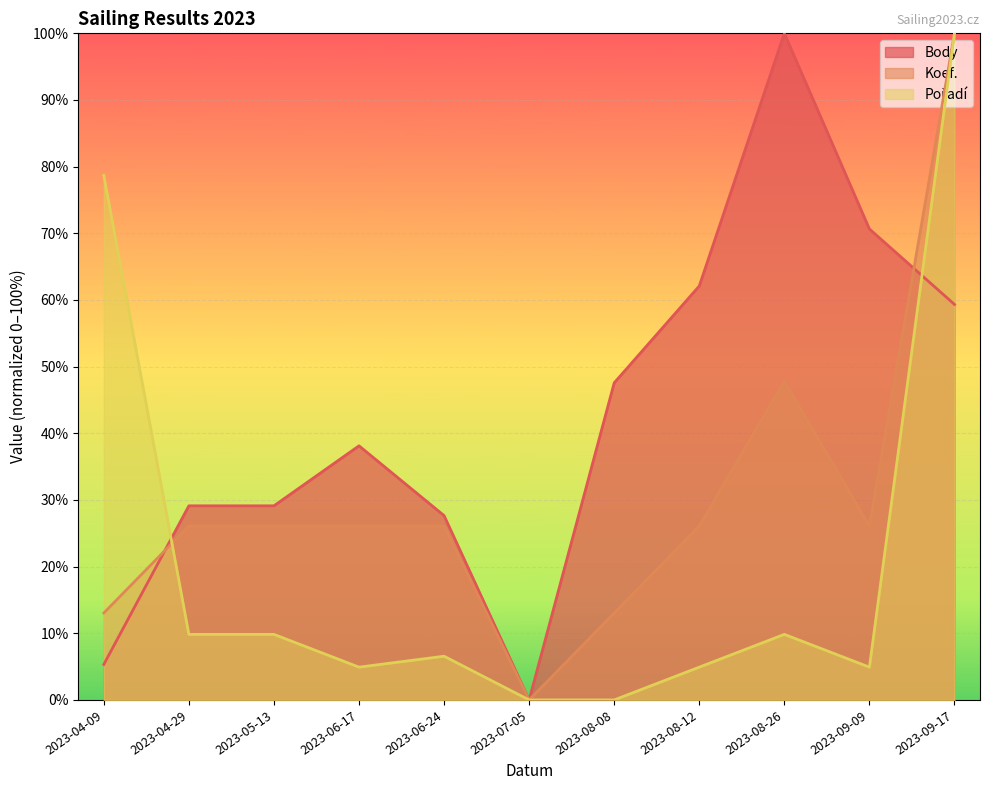

How many intersections are there between Koef. and Body?

2